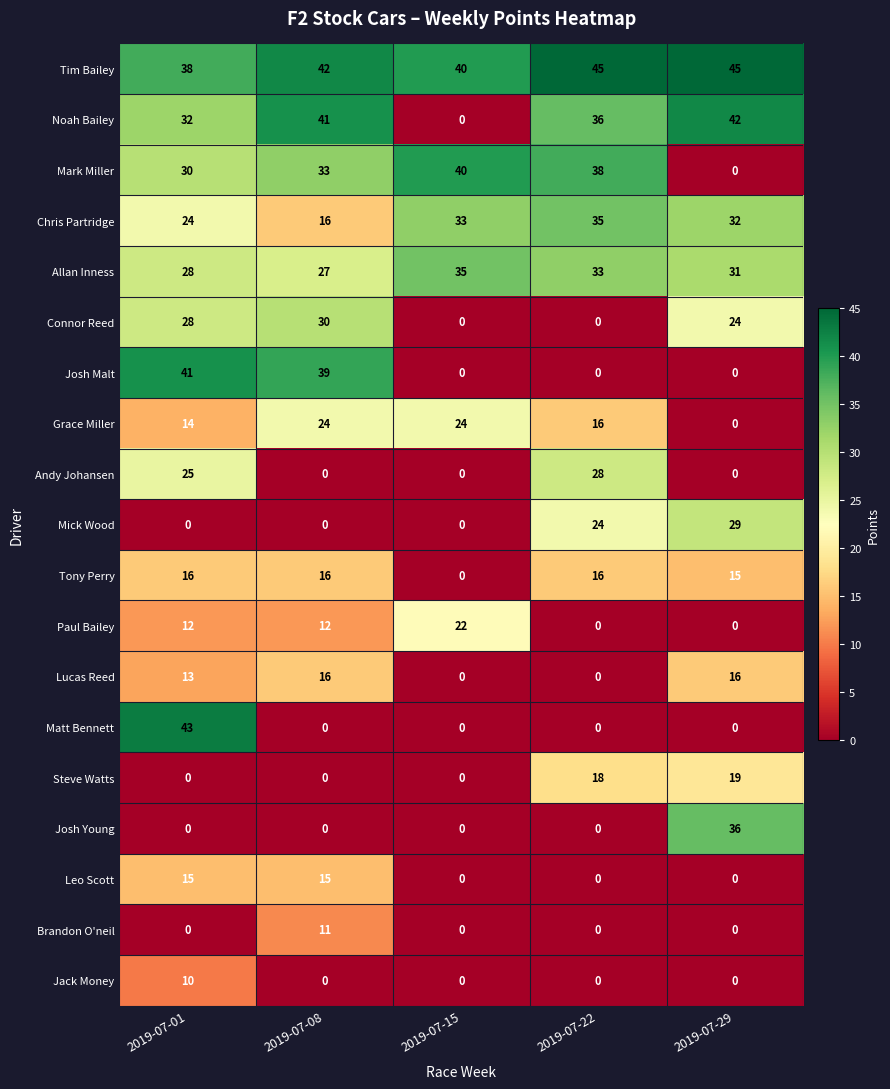

What is the maximum value for Steve Watts?

19